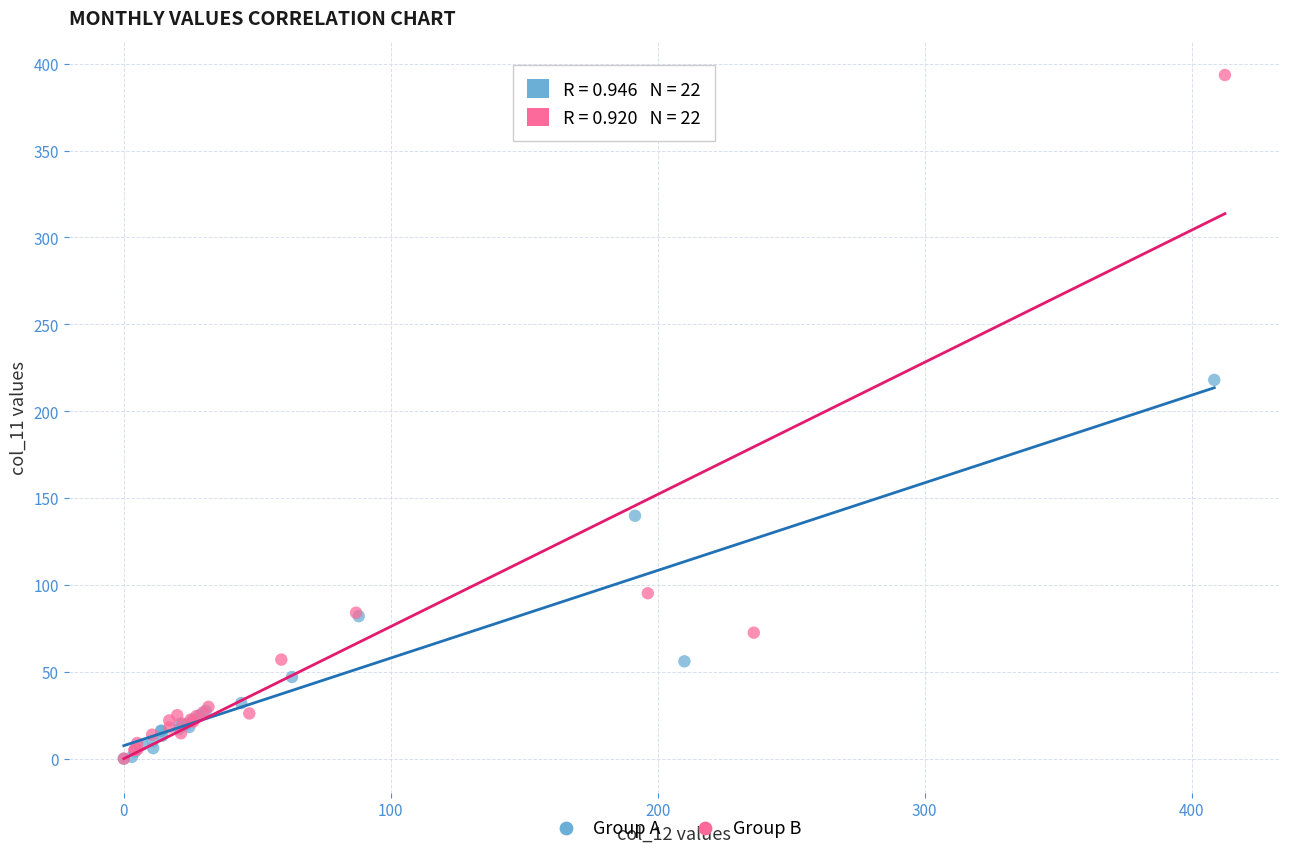

Which series reaches the maximum Y coordinate?

Group B